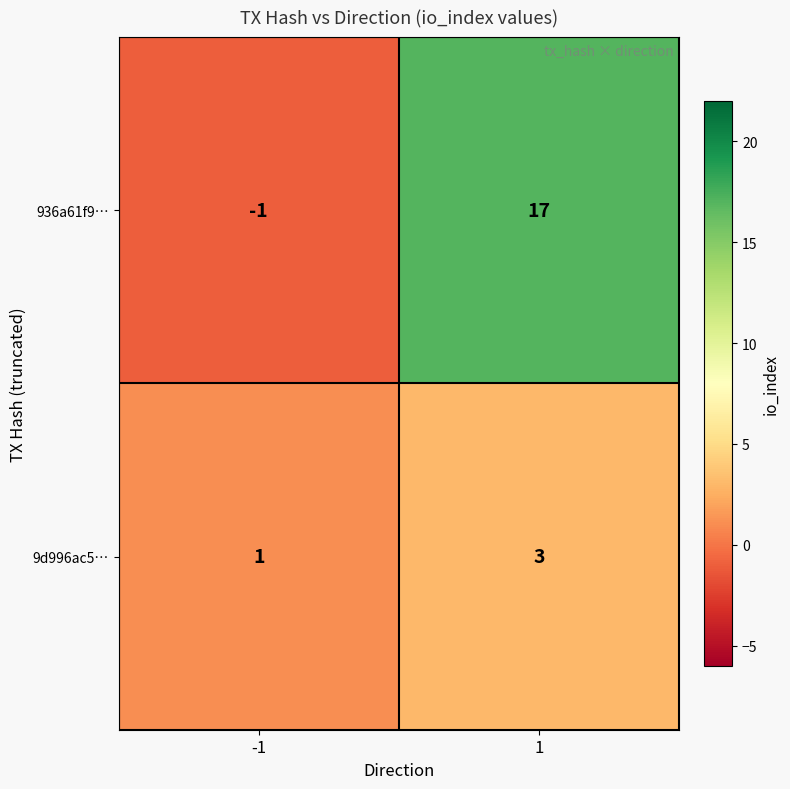

What is the approximate value of 936a61f9… at 1?

17